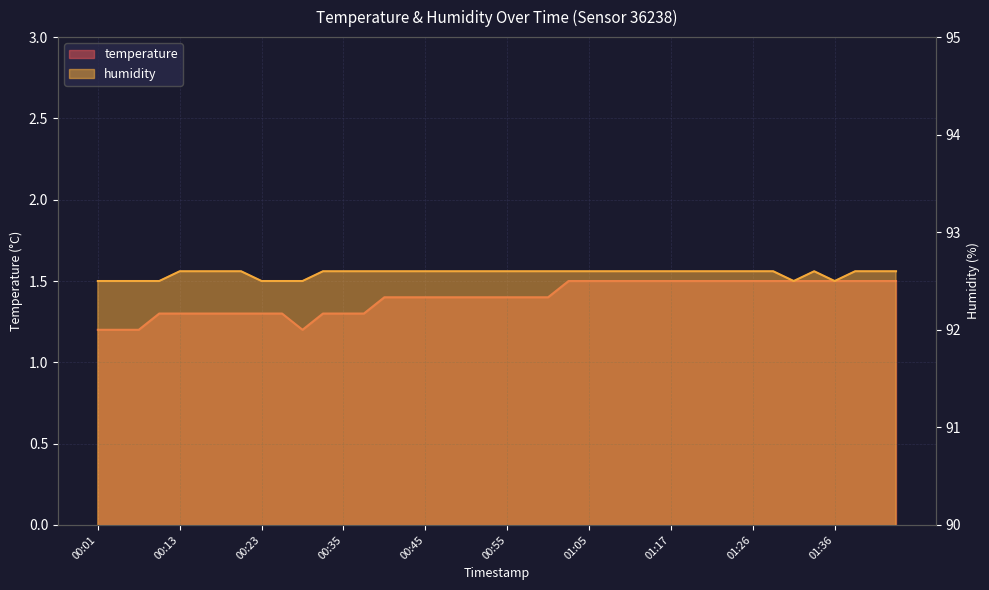

In temperature, how many points are lower than both neighbors (excluding endpoints)?

1